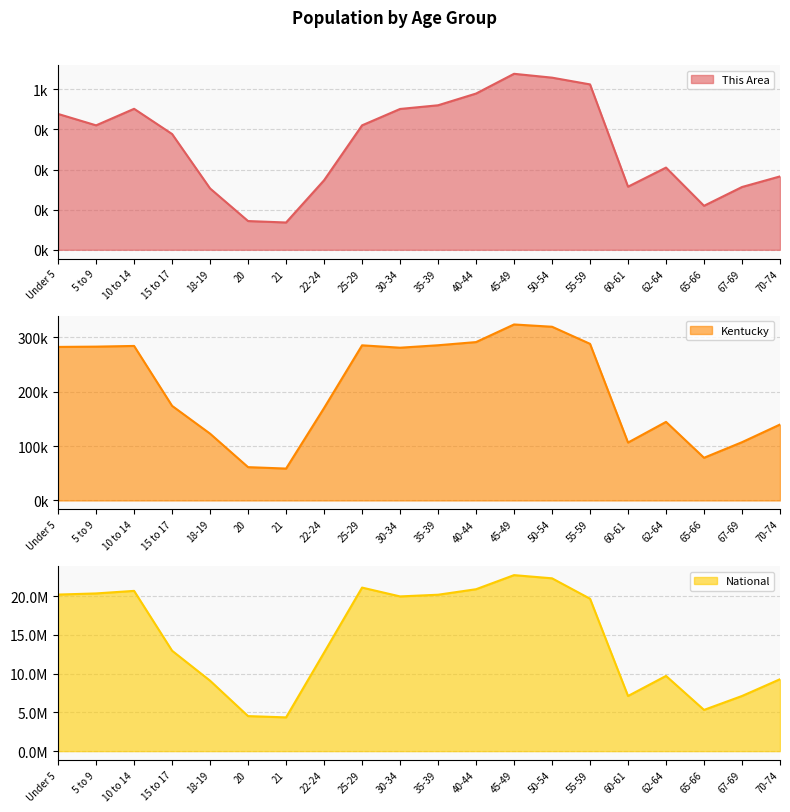

Count the number of categories in the chart.

20